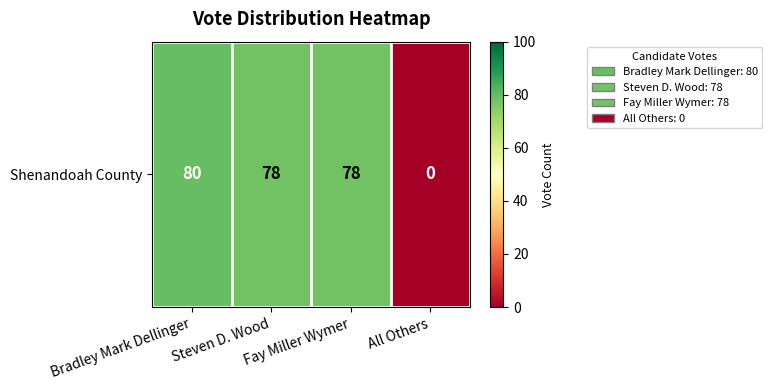

Reading left to right, list all the values displayed in this chart.

80	78	78	0